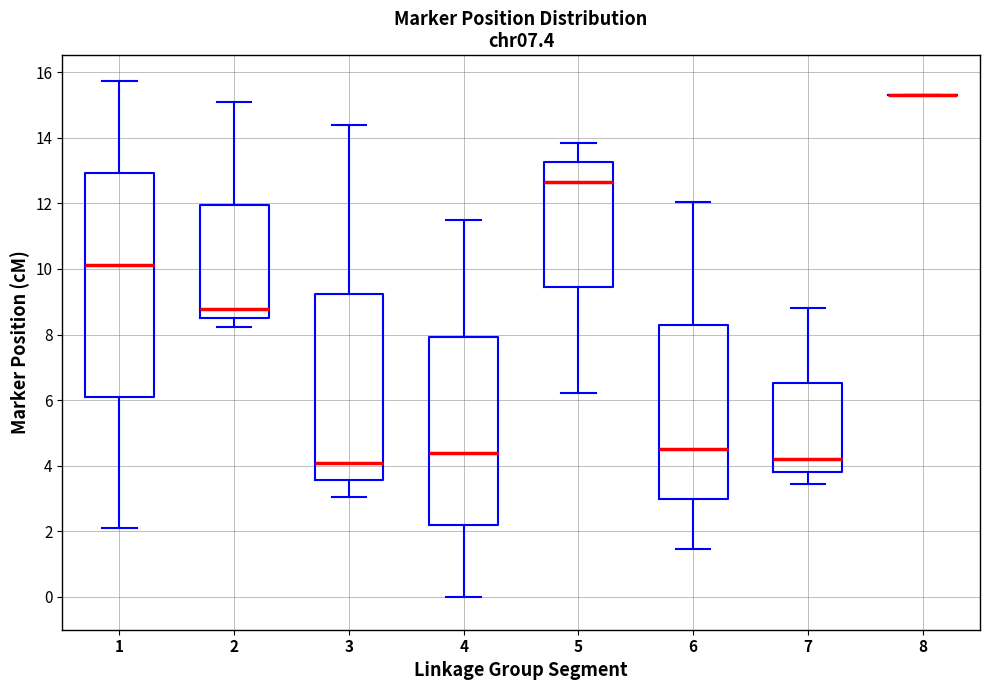

Reading left to right, transcribe this box plot: for each box, give where its median line is, the range the box spans, and where its two whiskers end, as read against the y-axis. The values are not printed on the chart, so give them approximately, as read against the axis.

1: median 10.2, box 6.2 to 13.0, whiskers 2.0 to 15.8
2: median 8.8, box 8.6 to 12.0, whiskers 8.2 to 15.0
3: median 4.0, box 3.6 to 9.2, whiskers 3.0 to 14.4
4: median 4.4, box 2.2 to 8.0, whiskers 0.0 to 11.4
5: median 12.6, box 9.4 to 13.2, whiskers 6.2 to 13.8
6: median 4.6, box 3.0 to 8.2, whiskers 1.4 to 12.0
7: median 4.2, box 3.8 to 6.6, whiskers 3.4 to 8.8
8: box collapsed to a line at 15.2, whiskers 15.2 to 15.2